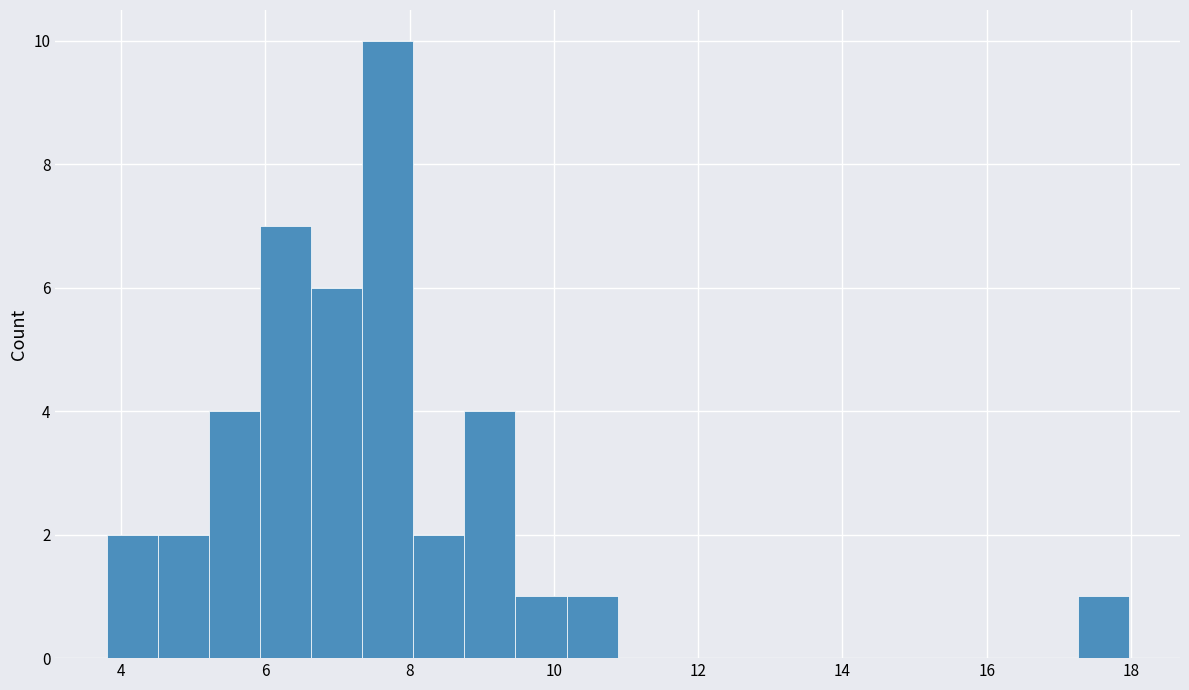

Around what value on the x-axis is the tallest bar? Give the approximate position of its centre, as read against the axis.

7.6